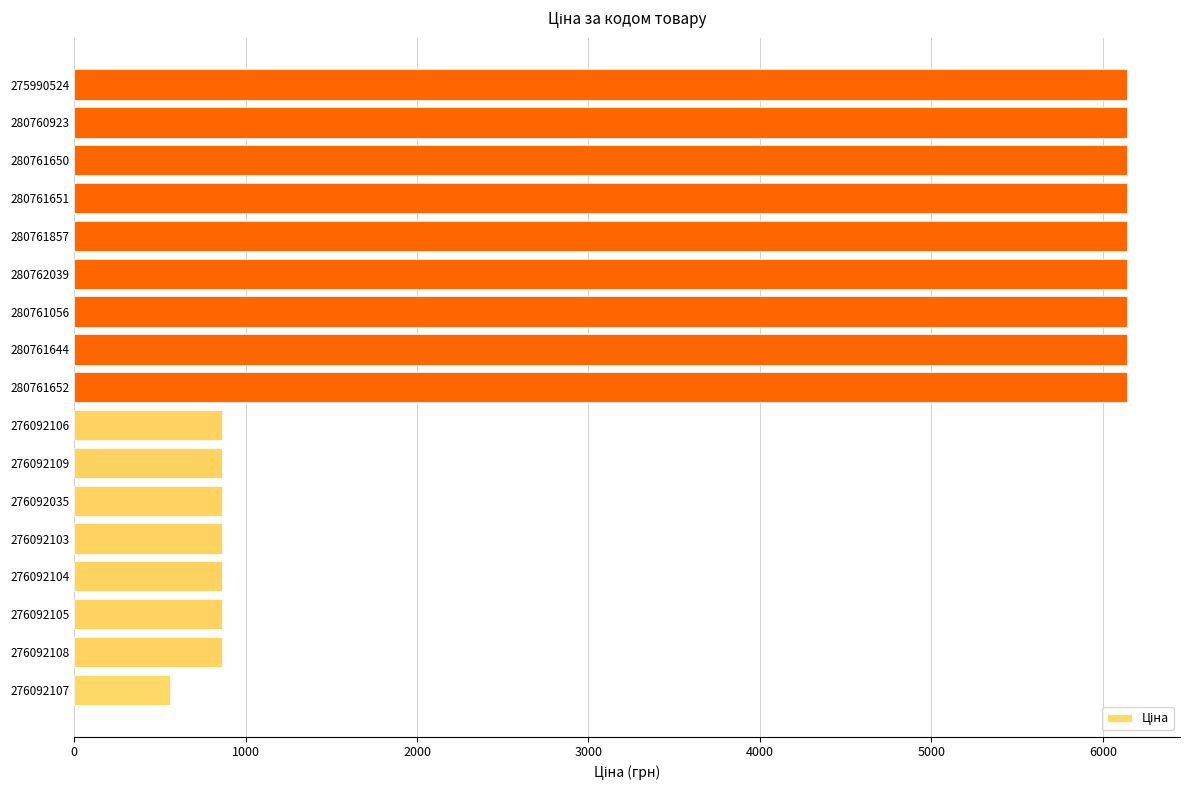

Which category has the lowest value across all series?

276092107